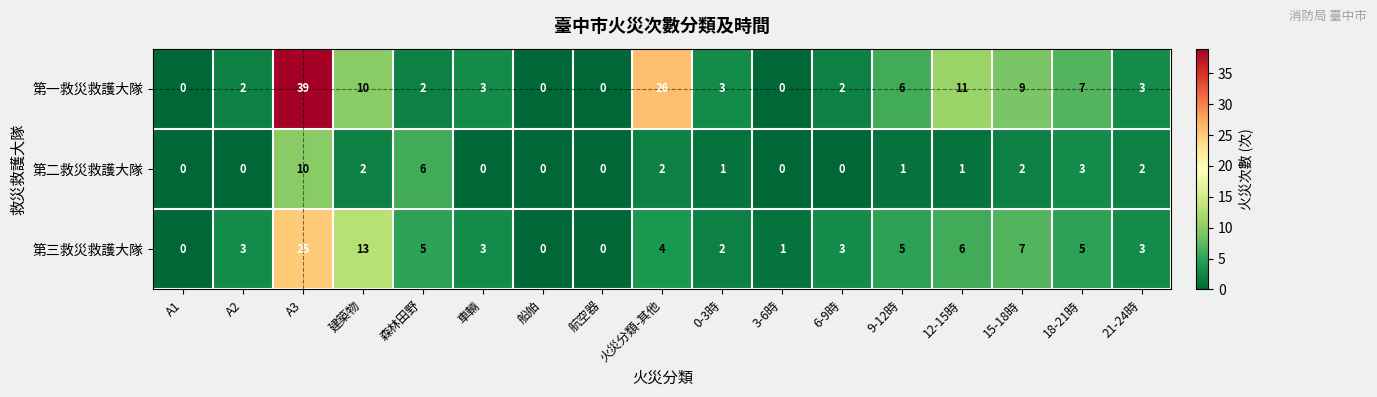

Count the number of categories in the chart.

17